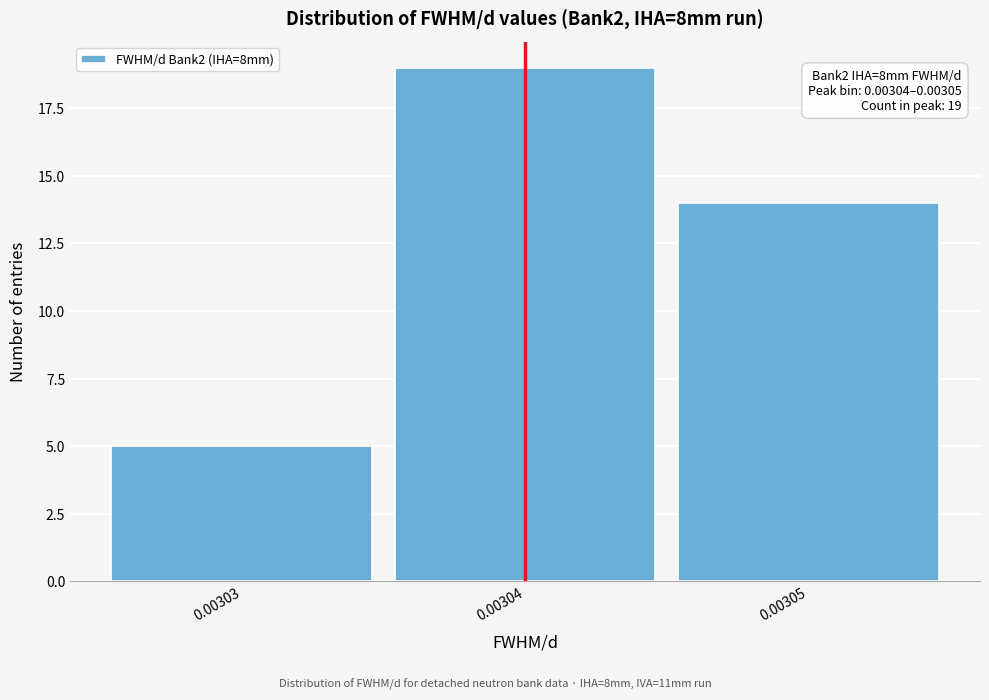

Reading left to right, what are all the values shown in this chart?

0.00303=5	0.00304=19	0.00305=14